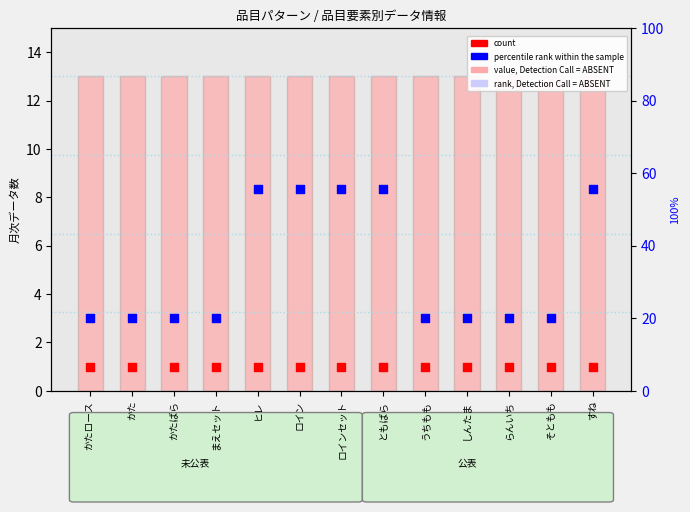

Which series has the largest total across all categories?

月次